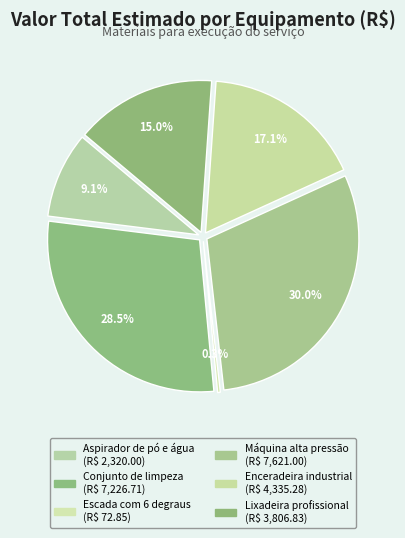

What is the total percentage of Enceradeira industrial and Lixadeira profissional?

32.1%